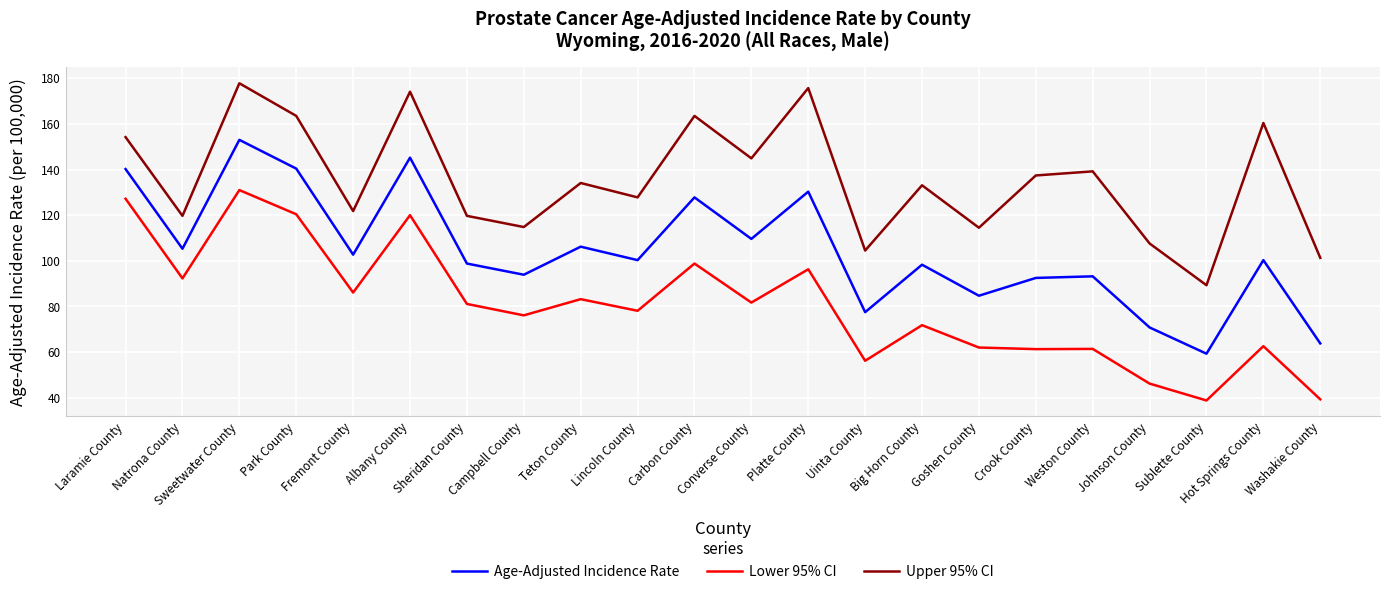

True or false: Age-Adjusted Incidence Rate and Upper 95% CI cross at least once.

False